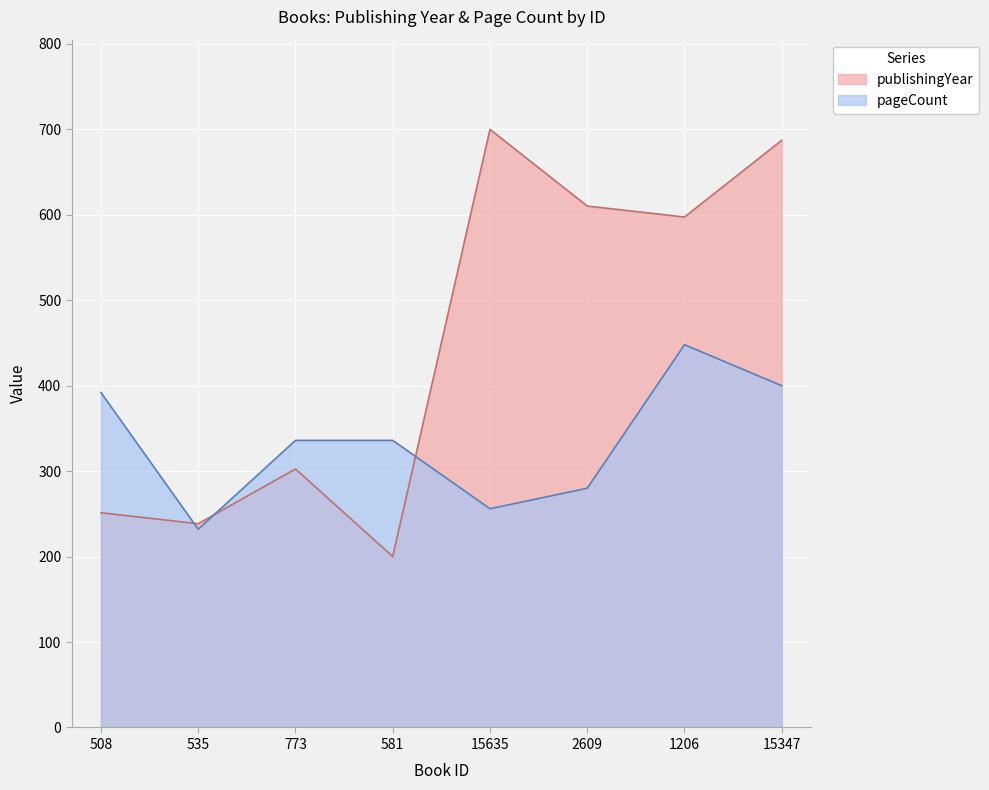

What is the difference between the highest and lowest values at 508?

140.7